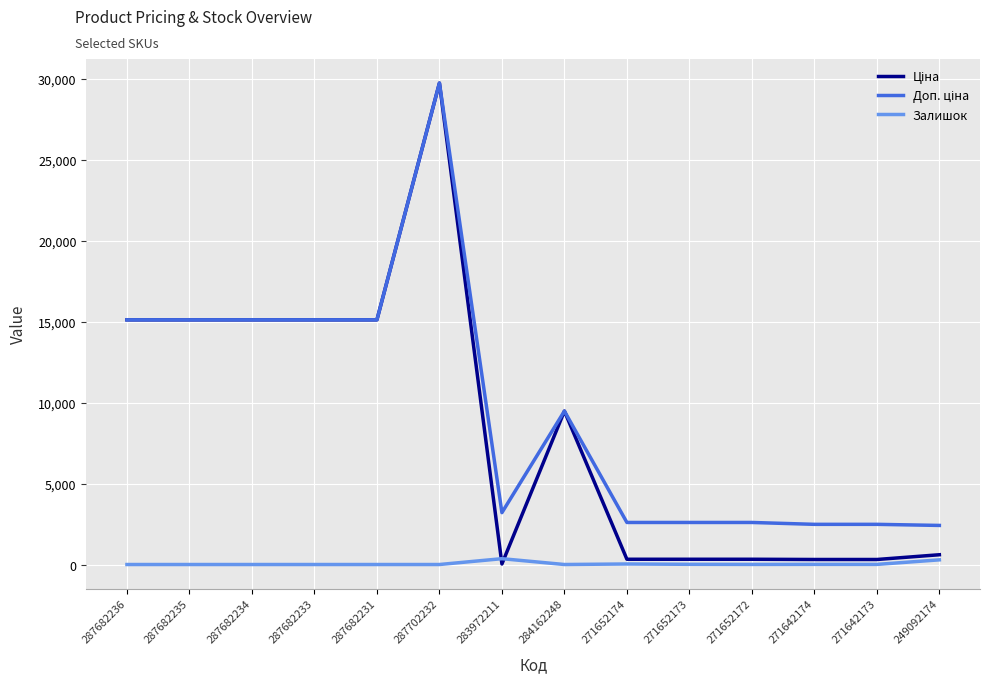

At which category is the sum across all series the highest?

287702232